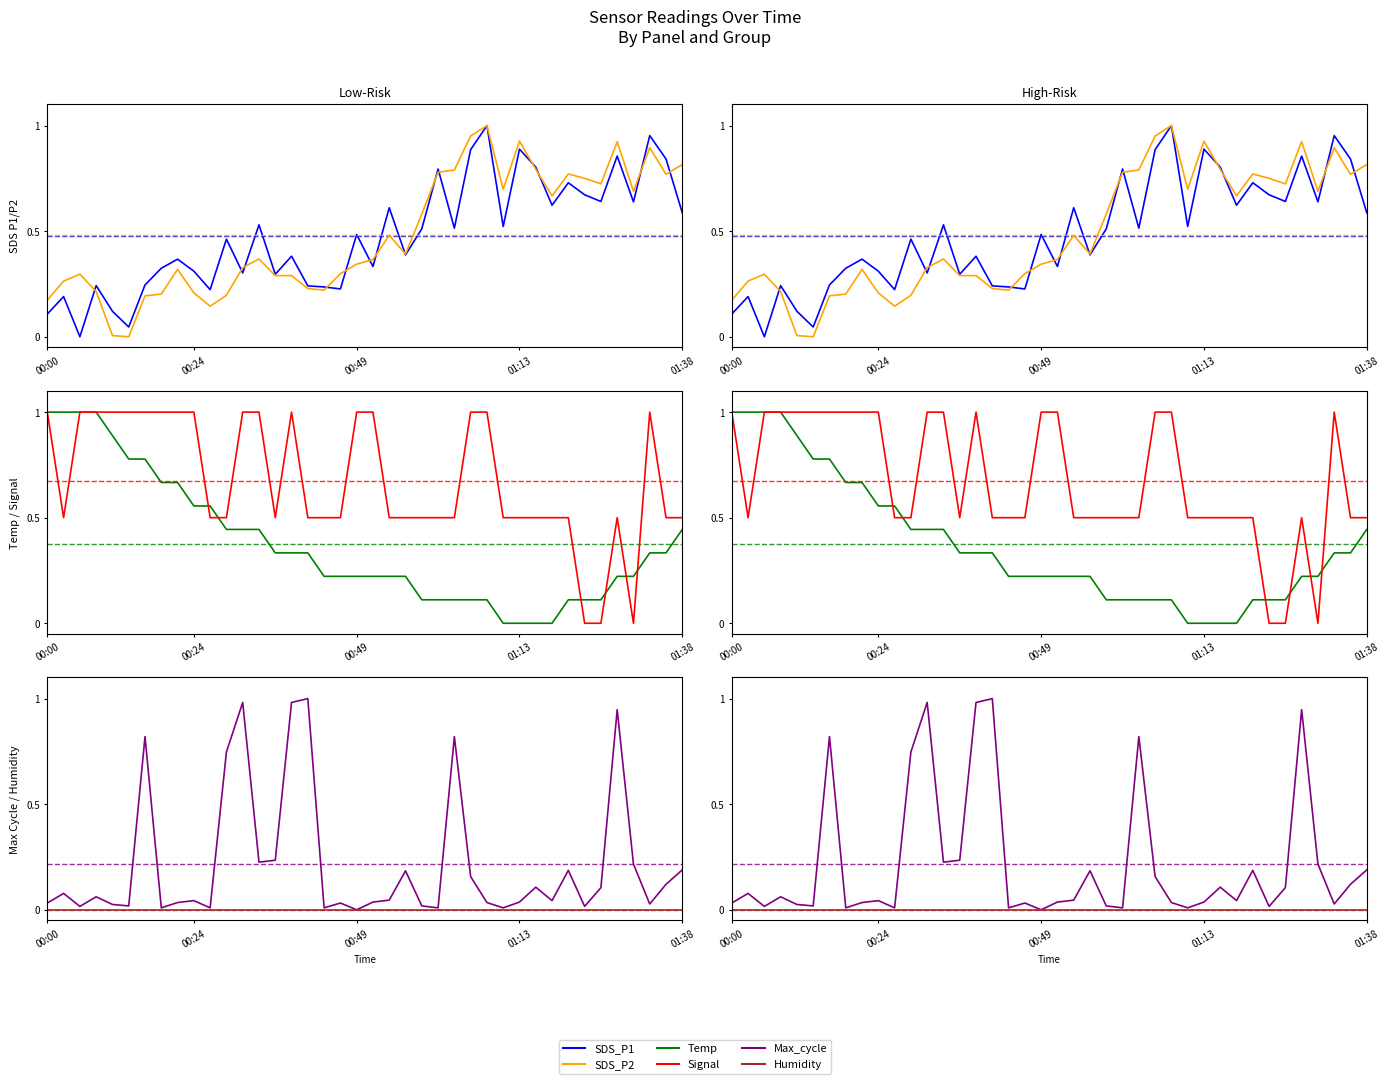

What is the average value of the SDS_P1 series?

0.5